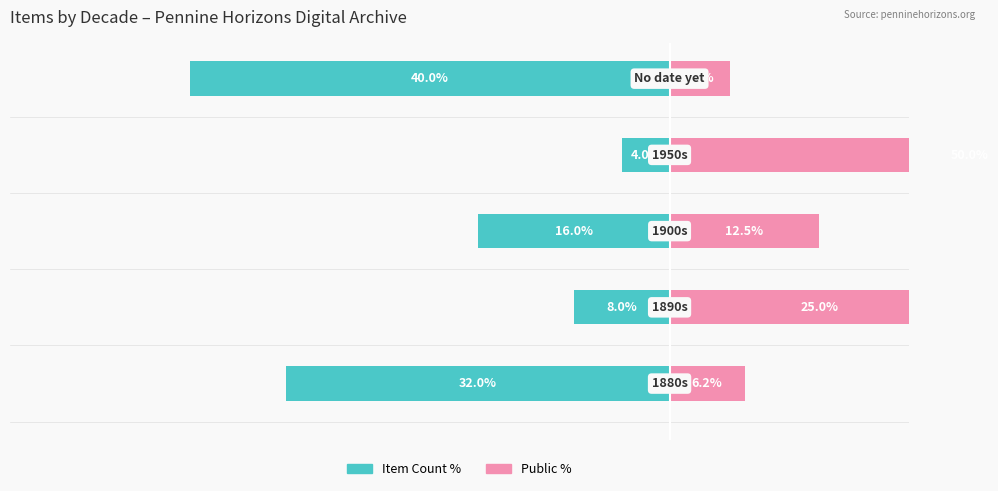

Is the value of Public % at 1 greater than the value of Item Count % at 3?

Yes